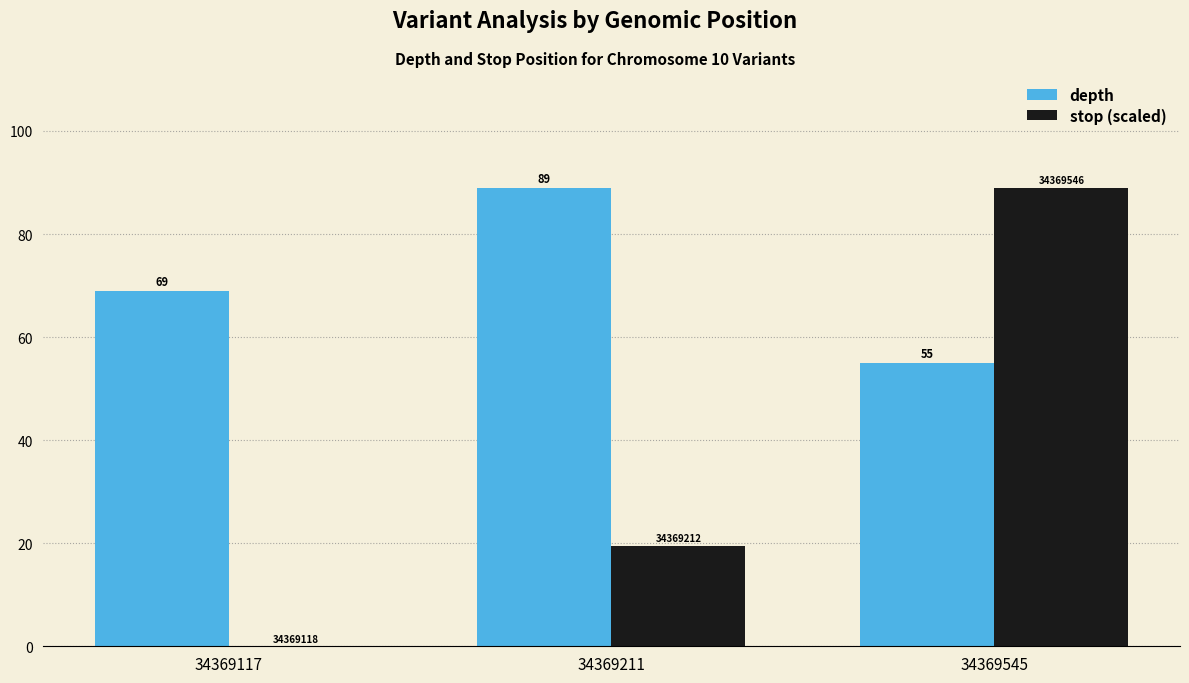

Is it true that depth equals 92.1 at 34369117?

False